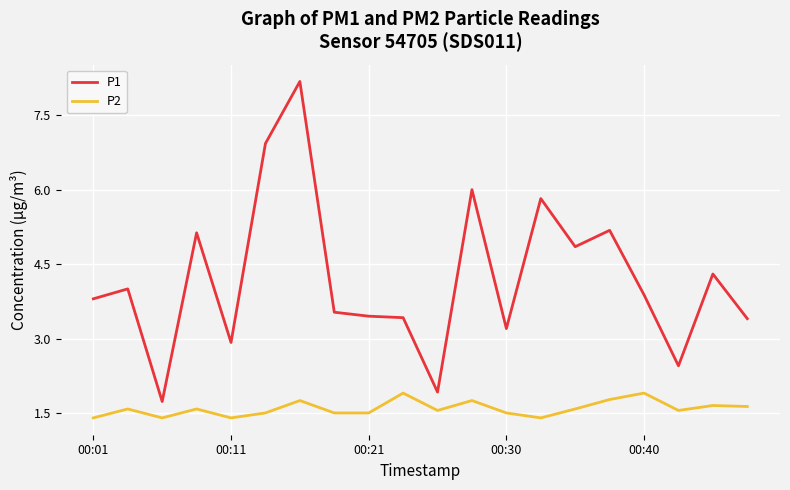

True or false: P1 and P2 cross at least once.

False